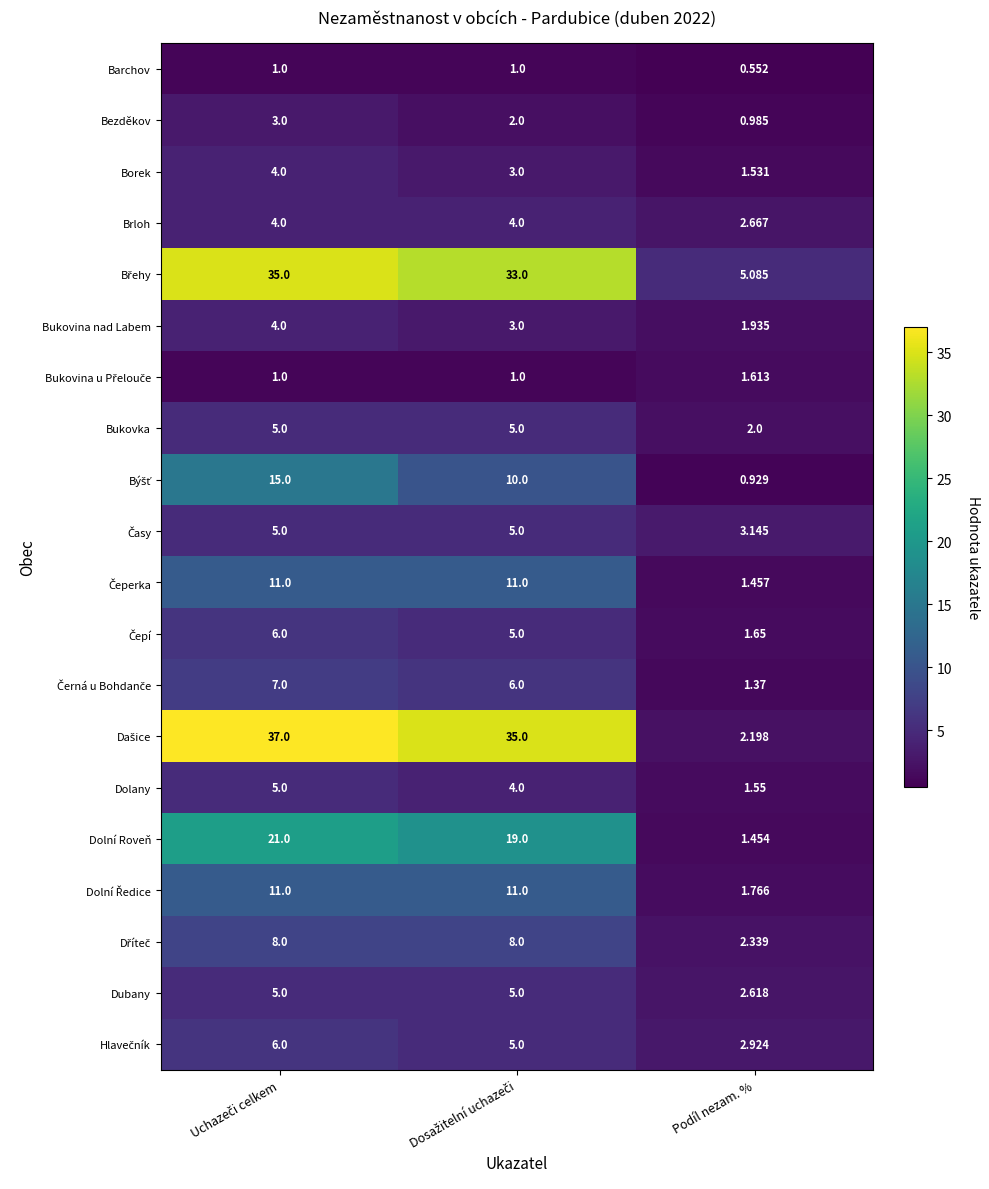

At how many categories does at least one series exceed 24?

2